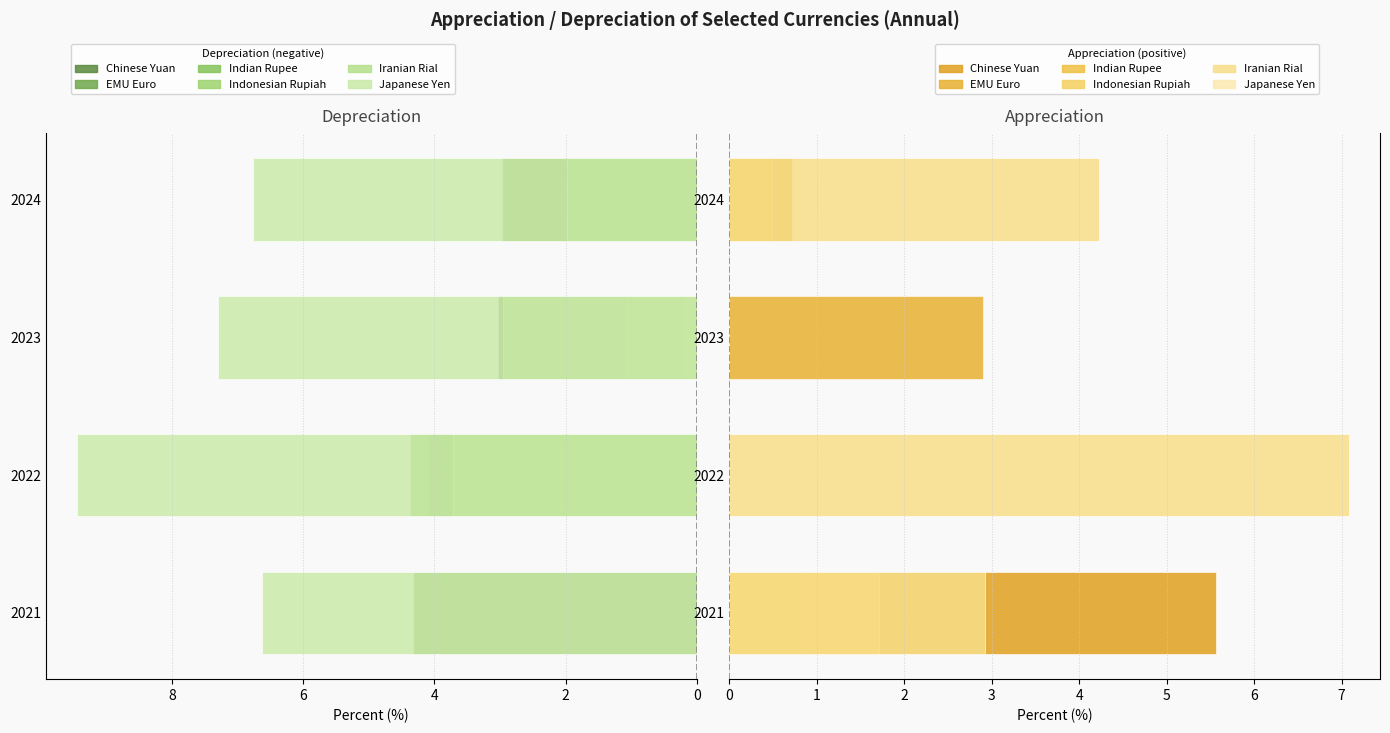

Does the chart contain stacked bars?

No